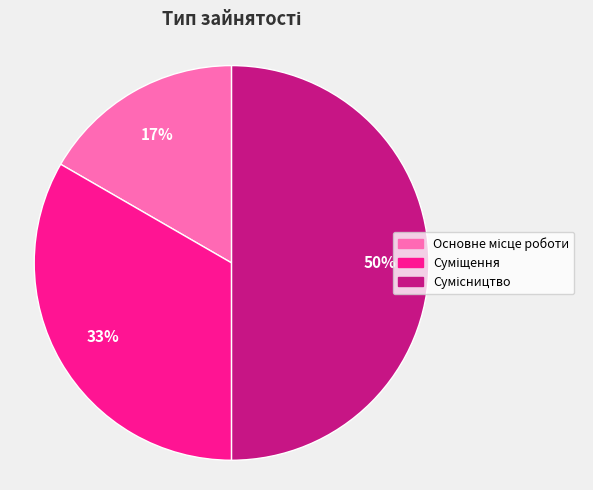

To the nearest percent, what is the average slice percentage?

33%